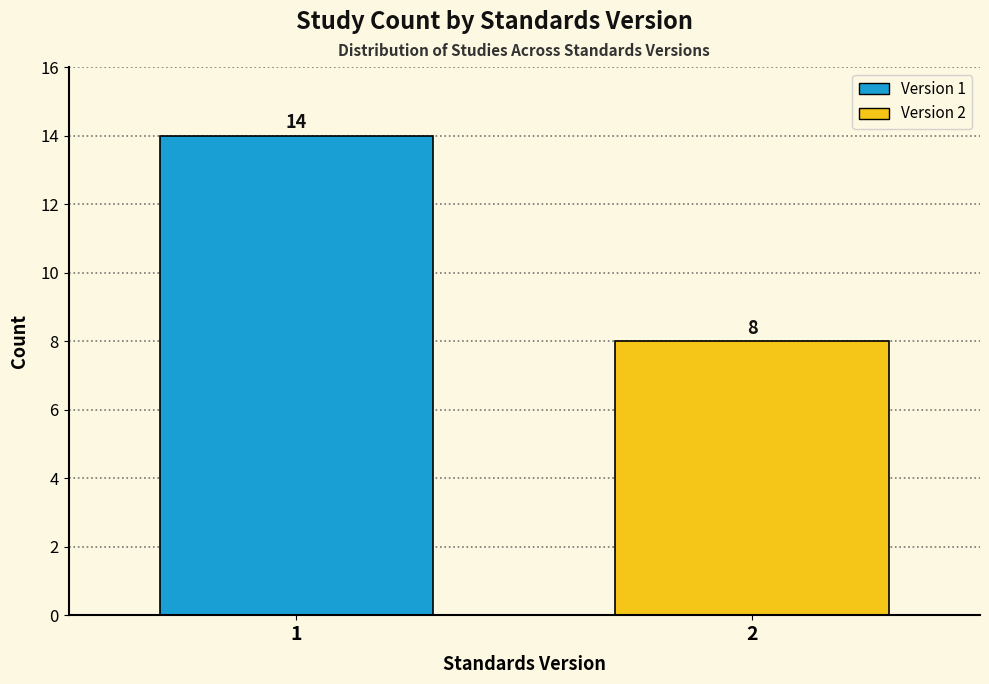

Reading left to right, what are all the values shown in this chart?

14	8